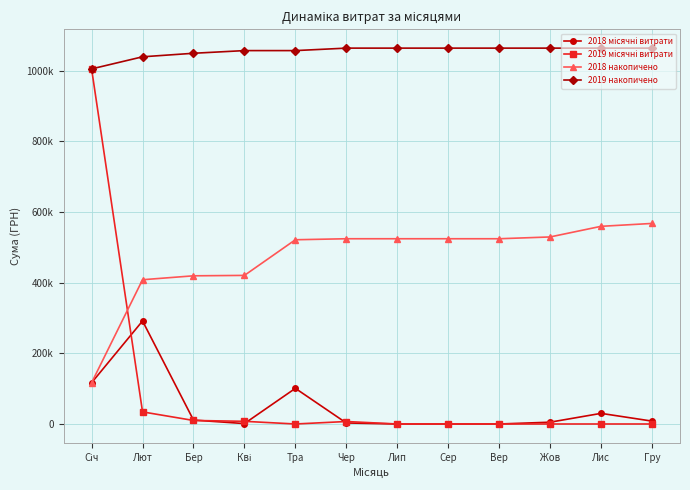

The 2019 місячні витрати series shows 13289.7 at Лют. True or false?

False